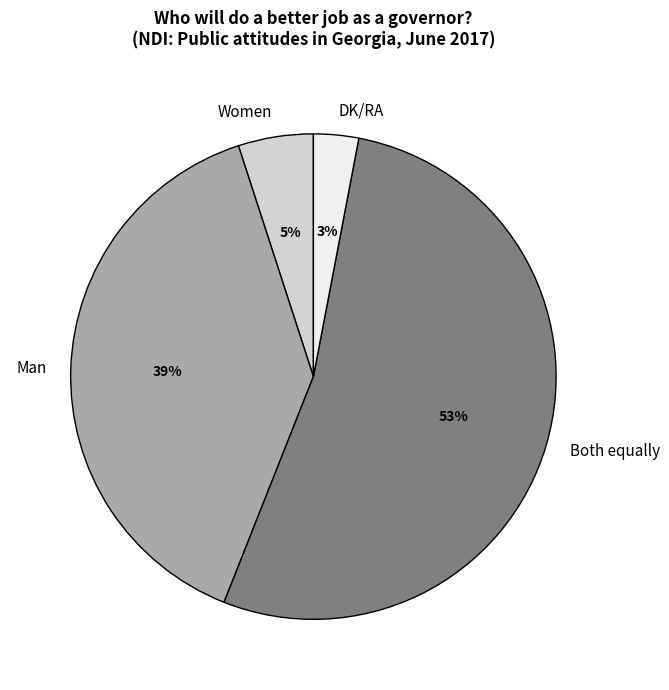

To the nearest percent, what is the average slice percentage?

25%